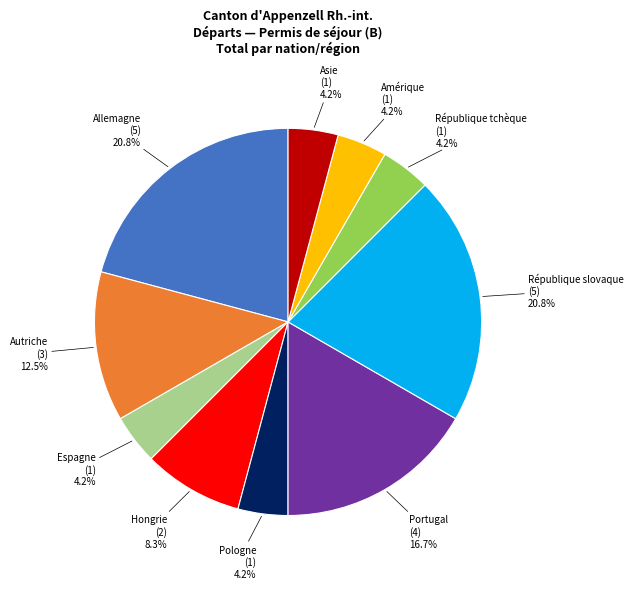

Is it true that Pologne is 4% of the pie?

True